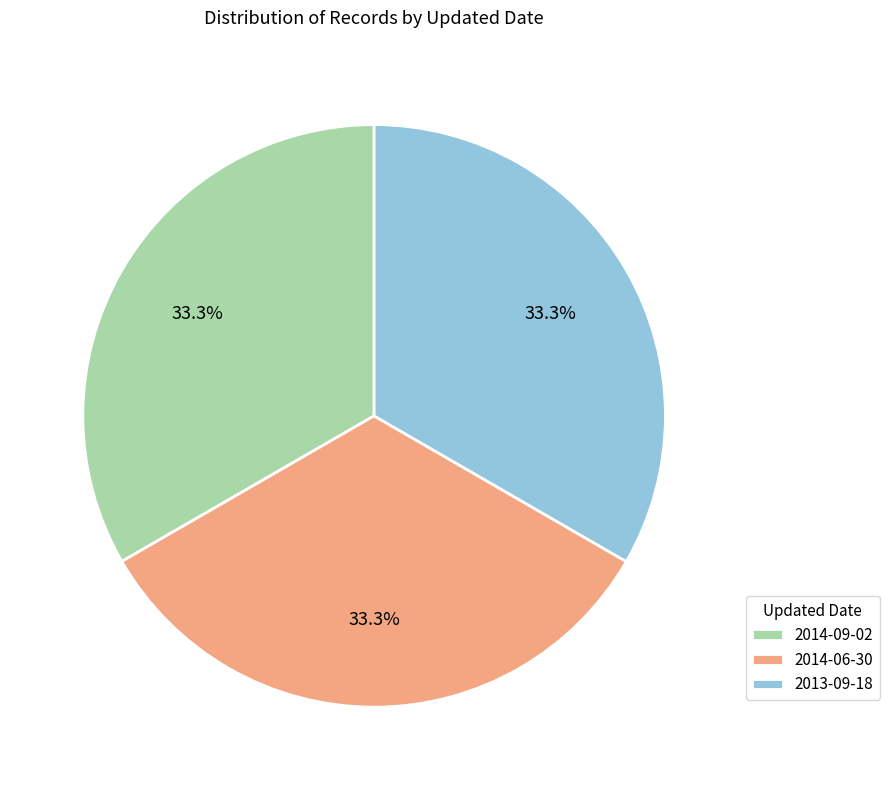

How many slices are in this pie chart?

3